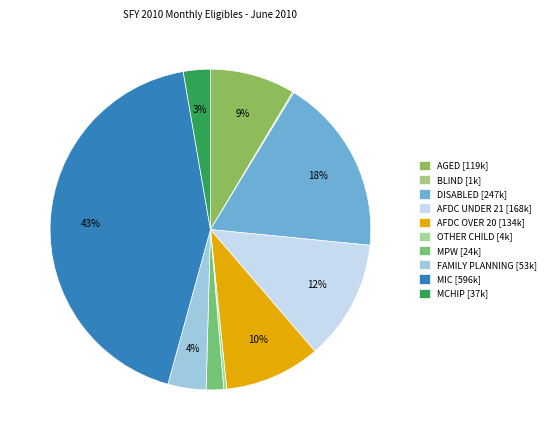

Is it true that BLIND is 0% of the pie?

True